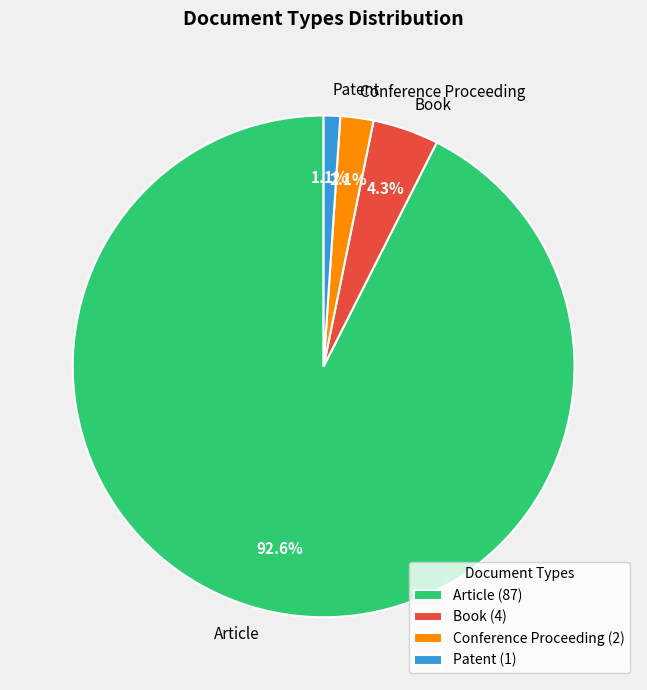

What portion of the pie excludes Patent?

98.9%